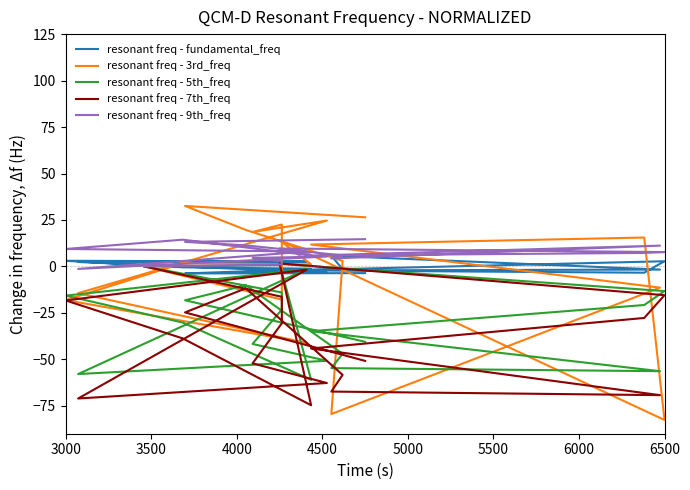

What are all the series names shown in the legend?

resonant freq - fundamental_freq, resonant freq - 3rd_freq, resonant freq - 5th_freq, resonant freq - 7th_freq, resonant freq - 9th_freq